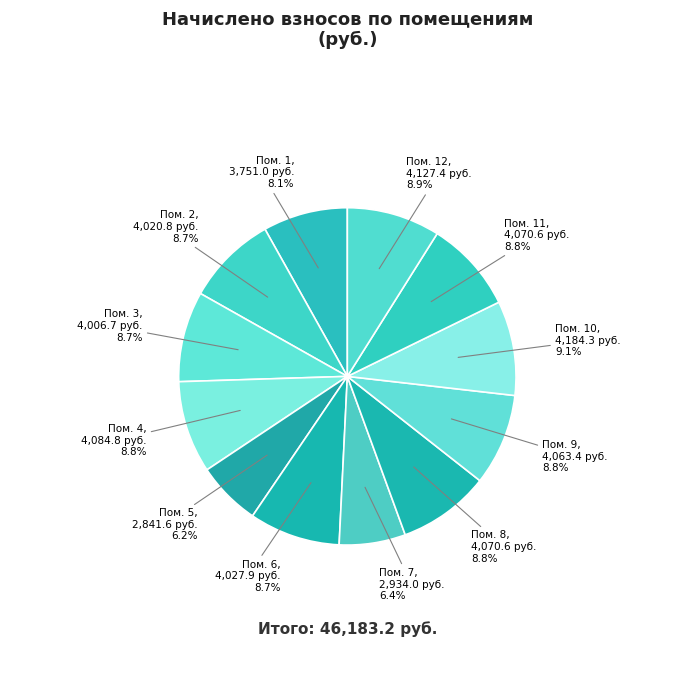

Count the number of slices in the pie.

12